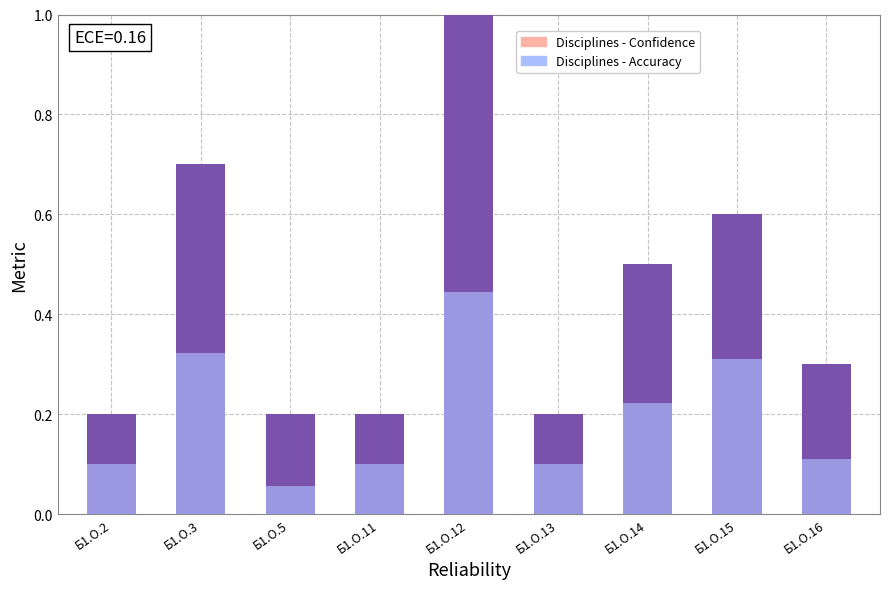

What is the value of the Disciplines - Confidence bar at the 4th from the left?

0.2